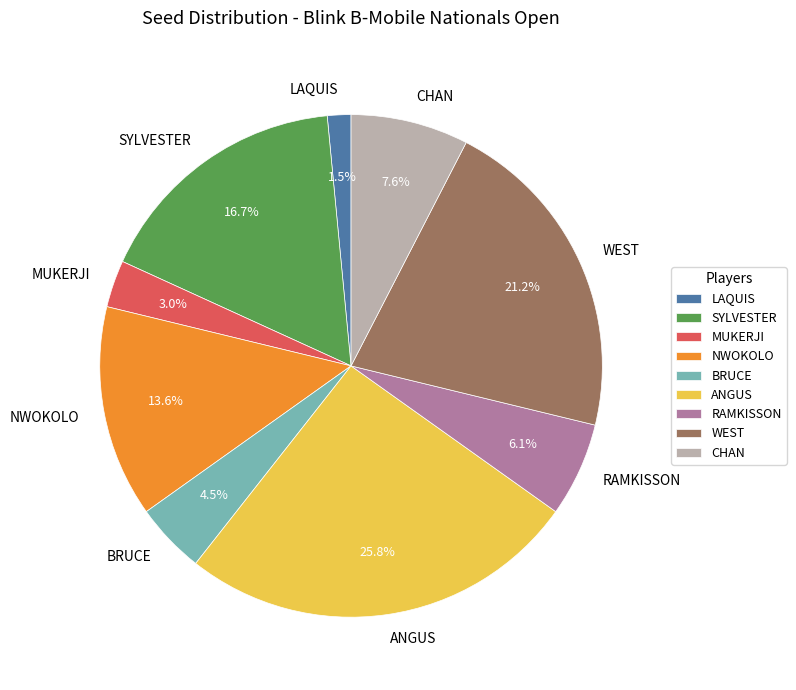

To the nearest percent, what percentage of the pie is MUKERJI?

3%